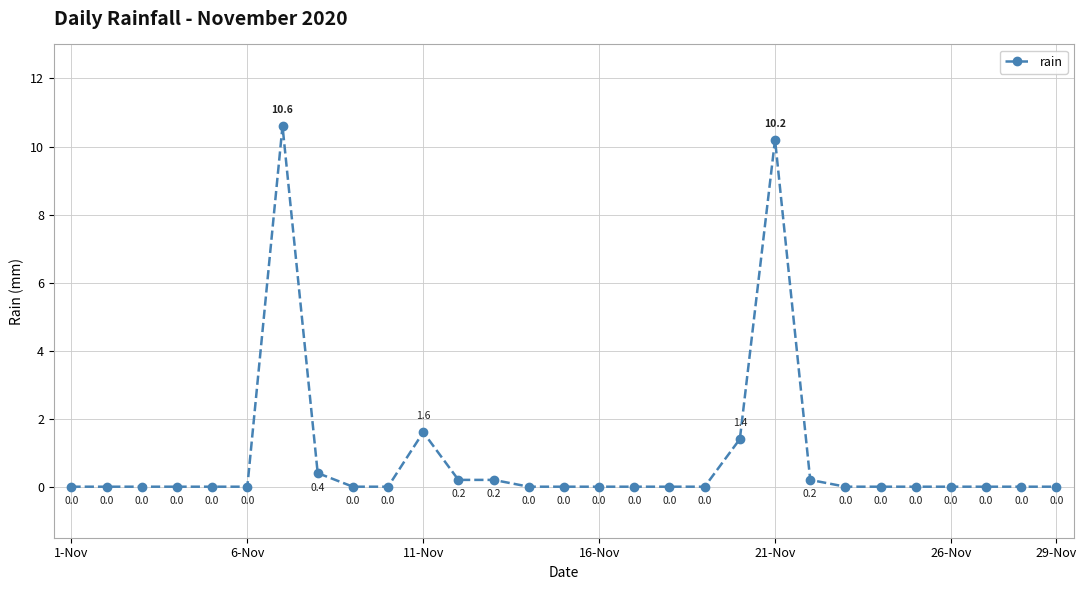

What is the difference between the maximum and minimum values?

10.6